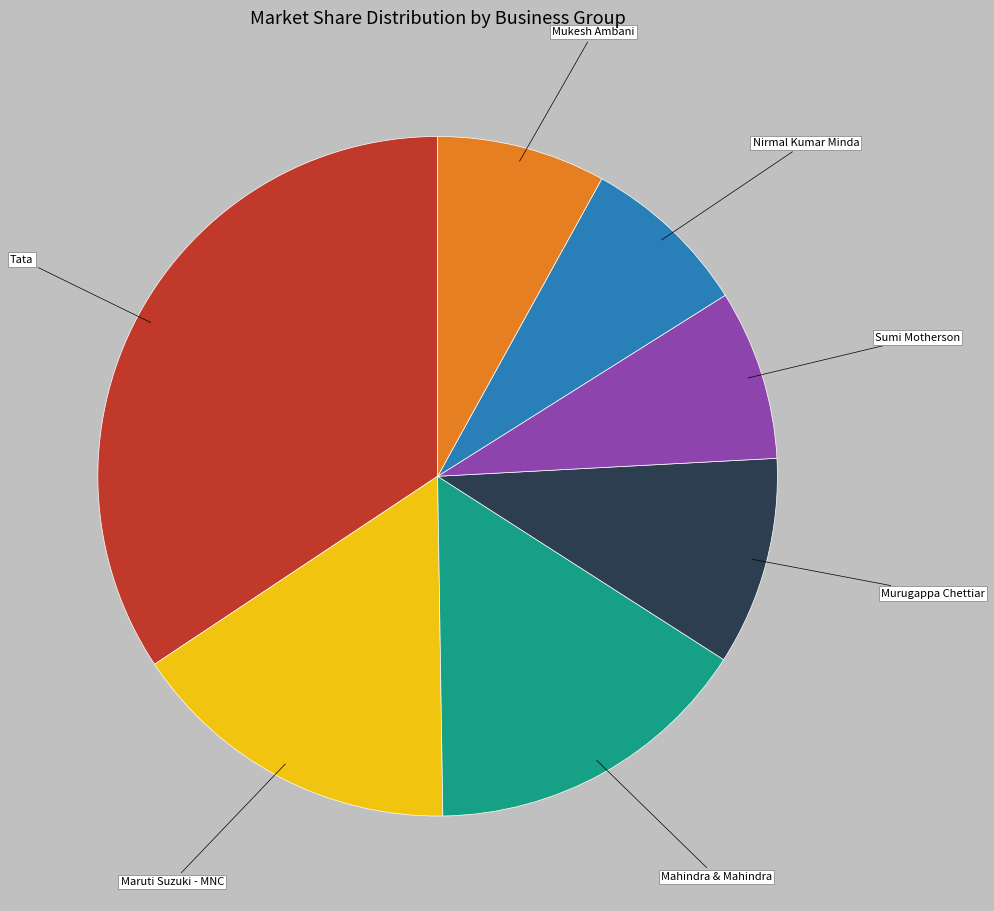

True or false: Maruti Suzuki - MNC accounts for 16% of the total.

True